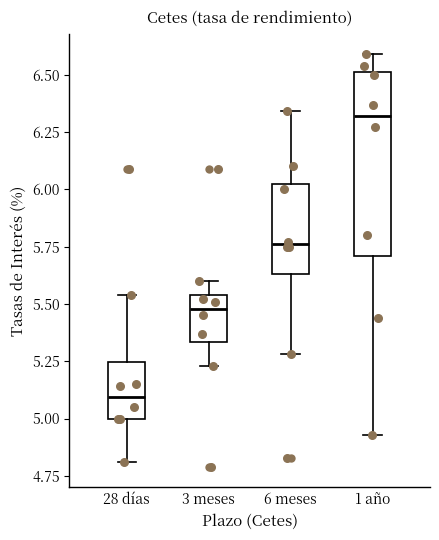

Where does the lower whisker of the box for 6 meses end on the y-axis? The values are not printed on the chart, so give them approximately, as read against the axis.

5.30